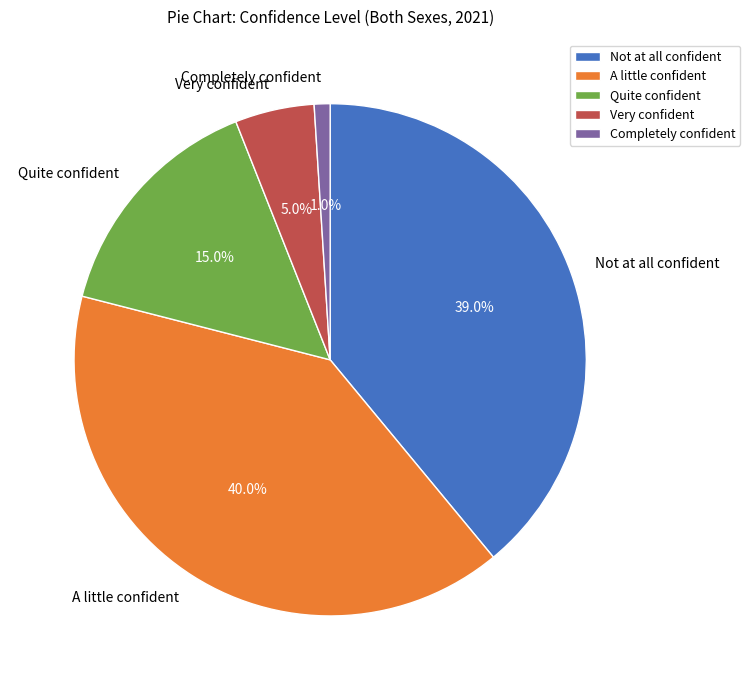

Rank the categories by value from lowest to highest.

Completely confident, Very confident, Quite confident, Not at all confident, A little confident